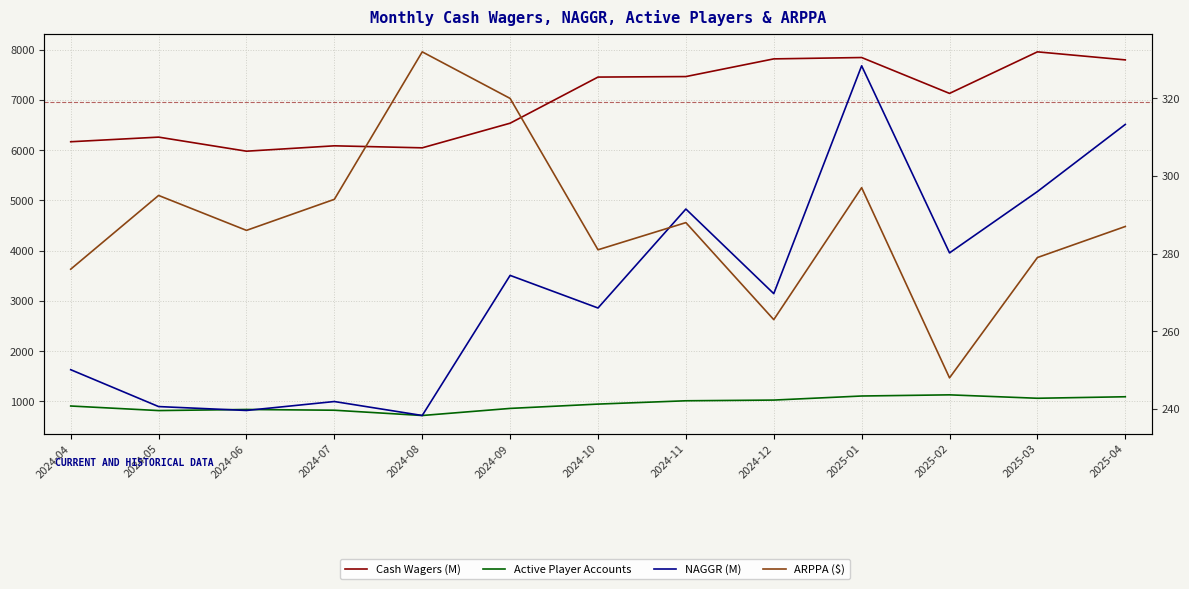

Is it true that Active Player Accounts equals 1200.7 at 2024-09?

False